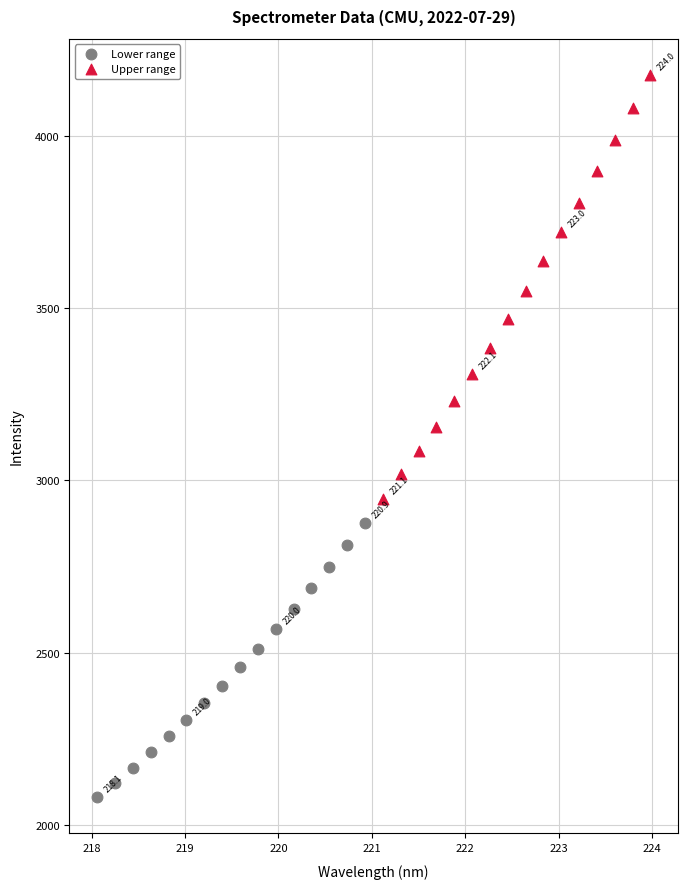

Which series has the widest spread of Y values?

Upper range